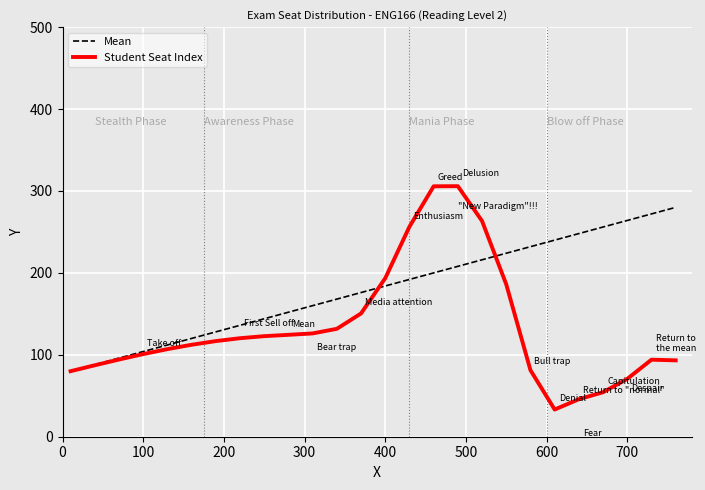

Which series has the widest spread of values?

Student Seat Index